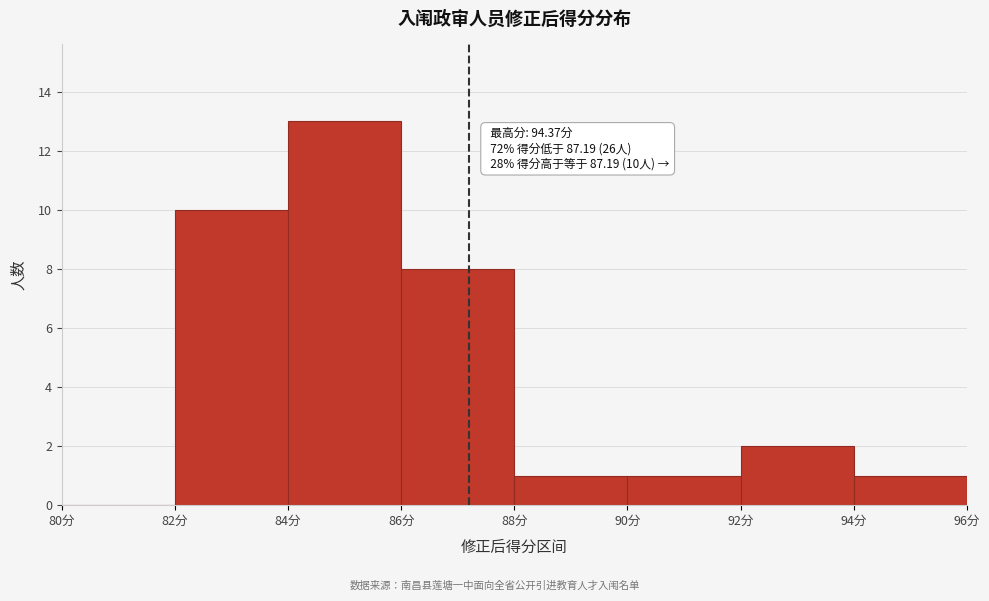

Which range on the x-axis has the tallest bar?

84 to 86